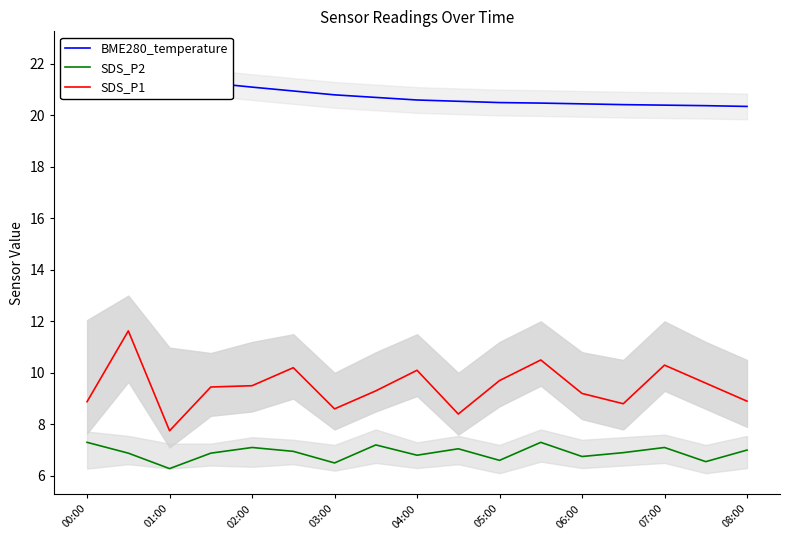

What is the lowest value of the SDS_P2 series?

6.3